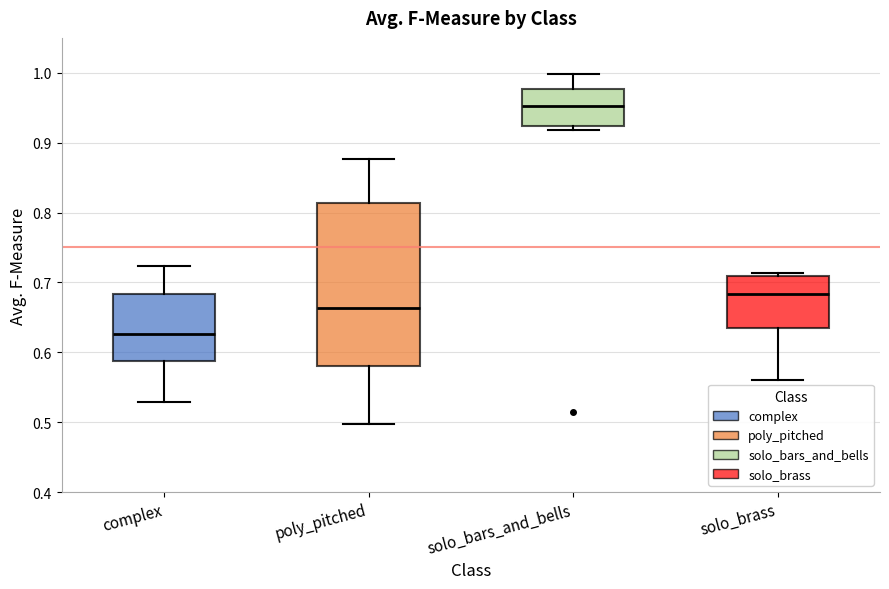

Which box has the lowest median line?

complex